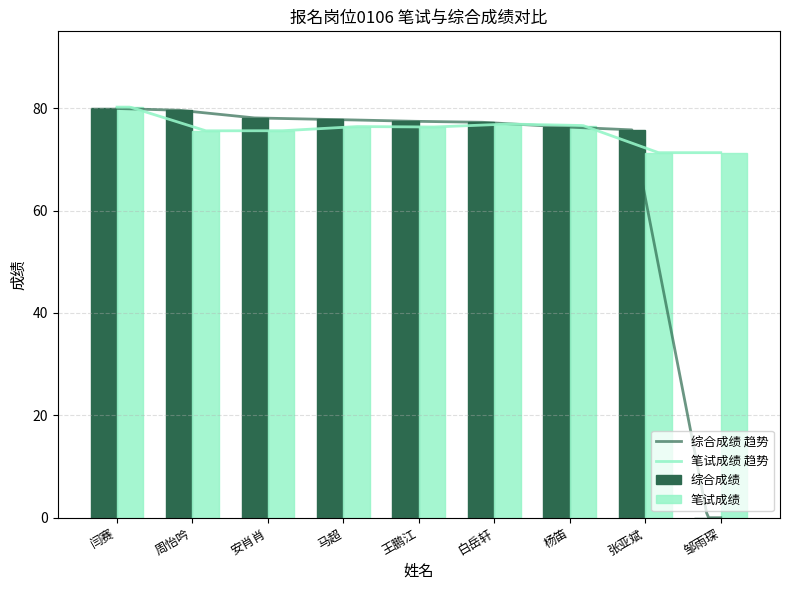

Between 闫赛 and 马超, which is larger?

闫赛